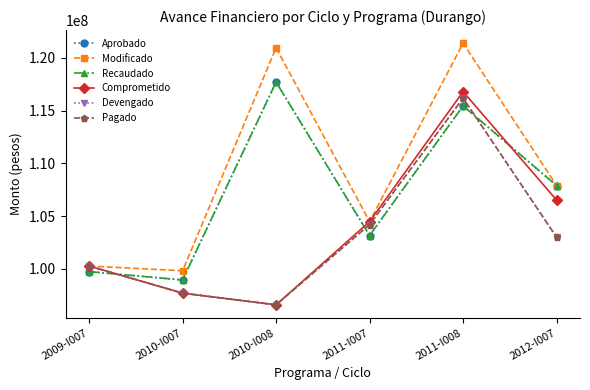

Does the chart have visible grid lines?

No